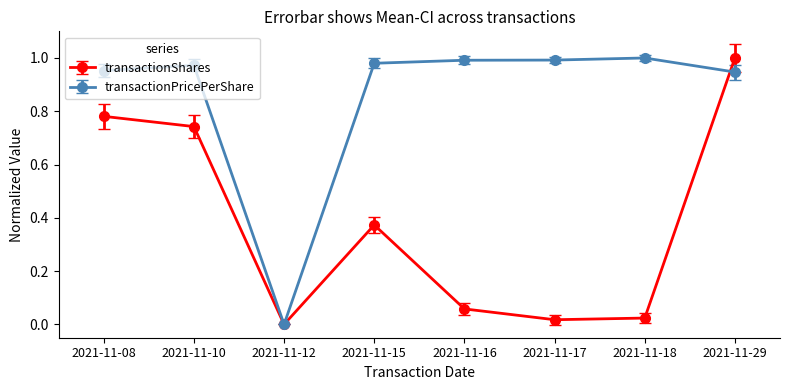

What are all the series names shown in the legend?

transactionShares, transactionPricePerShare